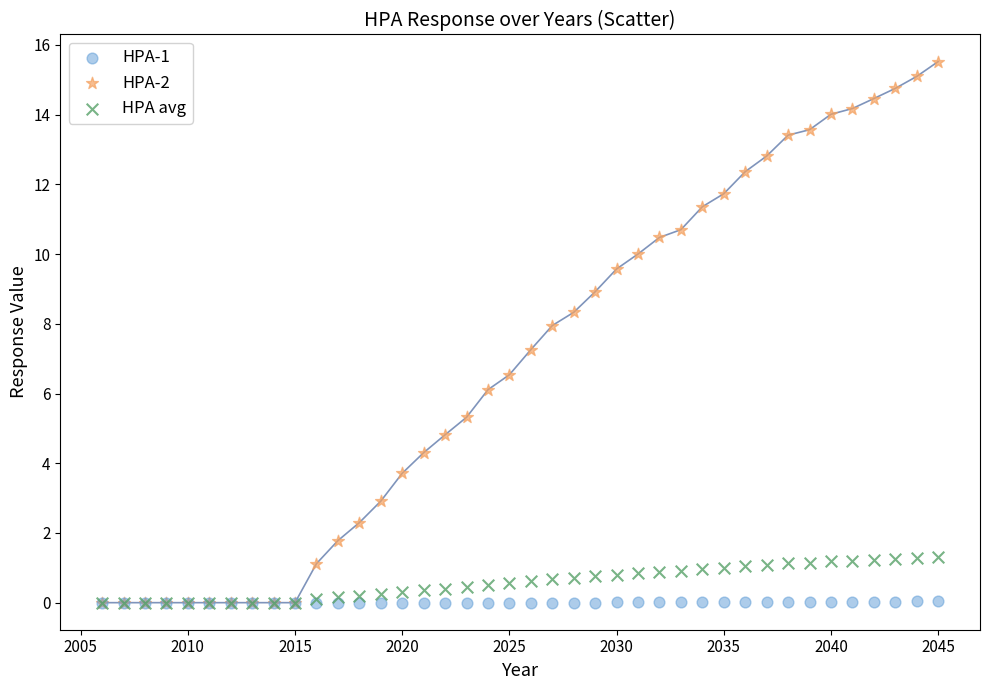

Across all series, what Y value is closest to 7?

7.3